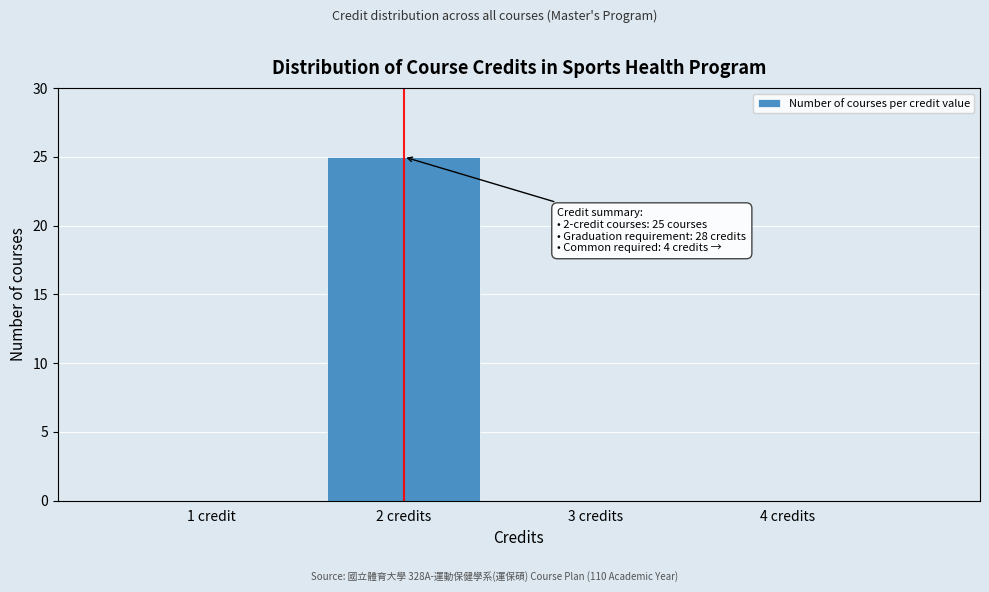

Reading right to left, what are all the values shown in this chart?

4 credits=0	3 credits=0	2 credits=25	1 credit=0